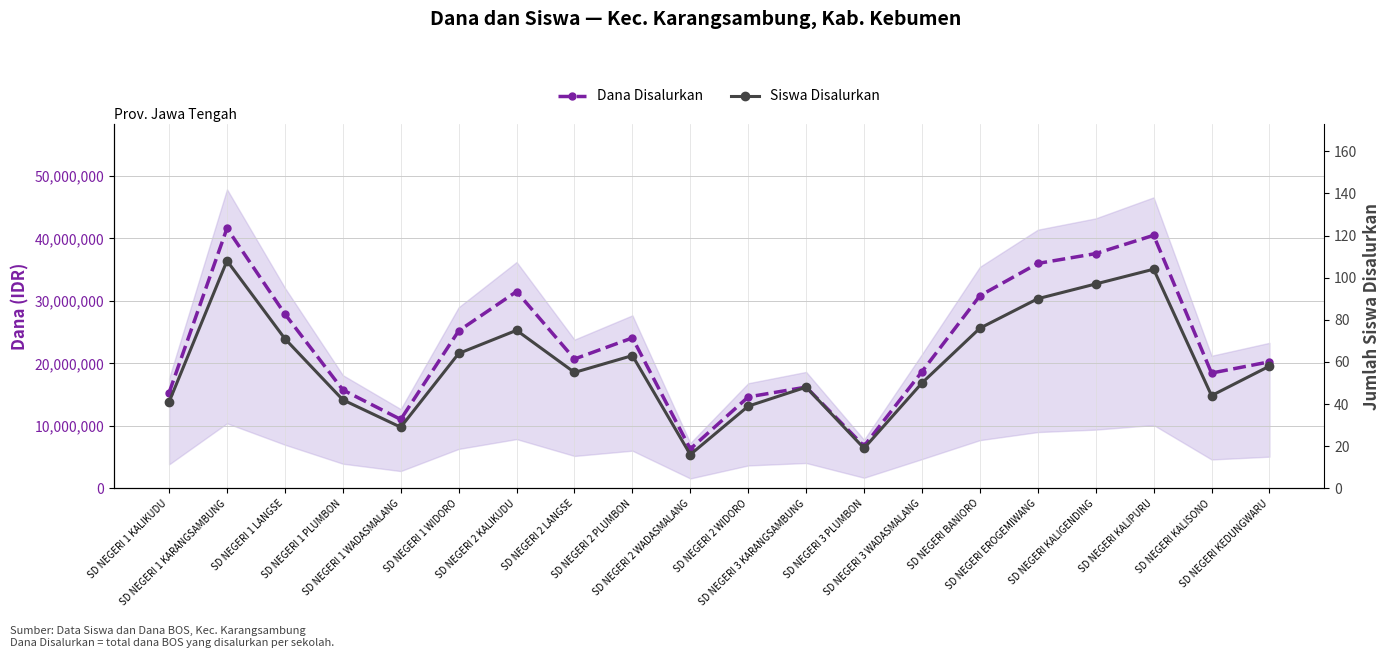

At which category is the sum across all series the highest?

SD NEGERI 1 KARANGSAMBUNG